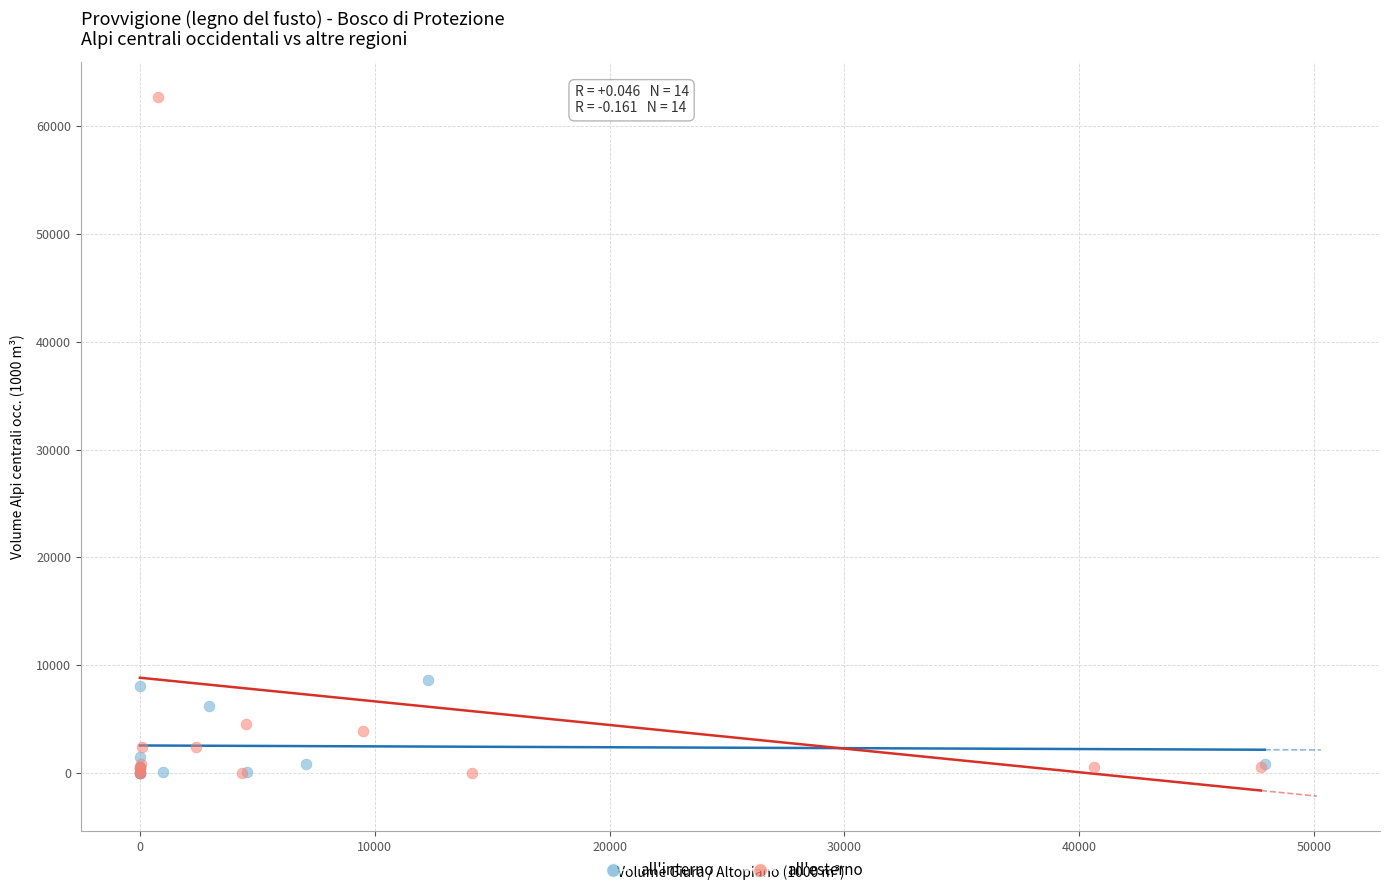

Which series has the largest Y range (max minus min)?

all'esterno